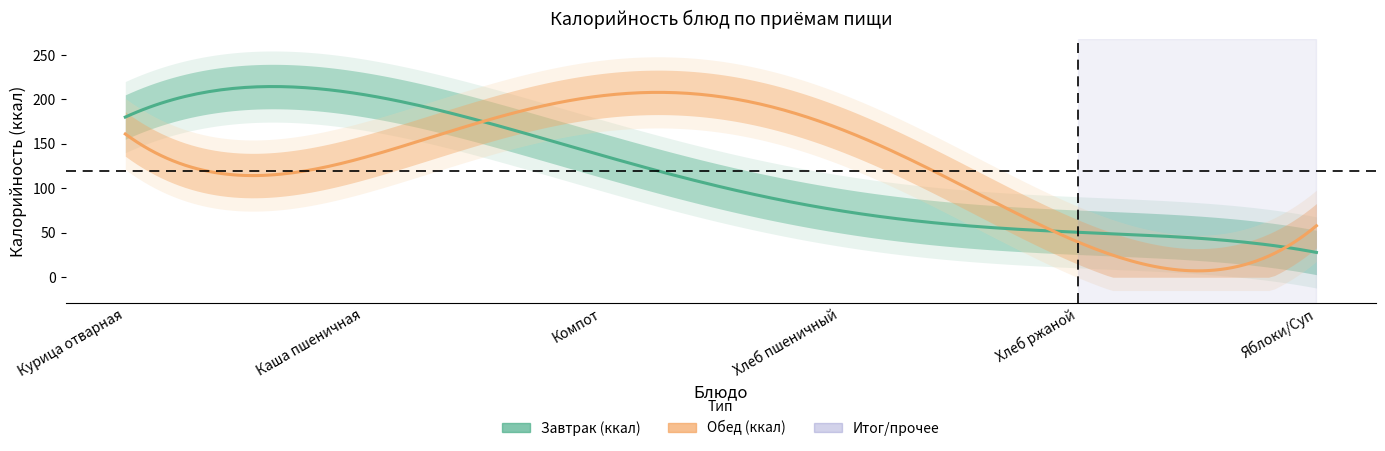

How many intersections are there between Завтрак and Обед?

3